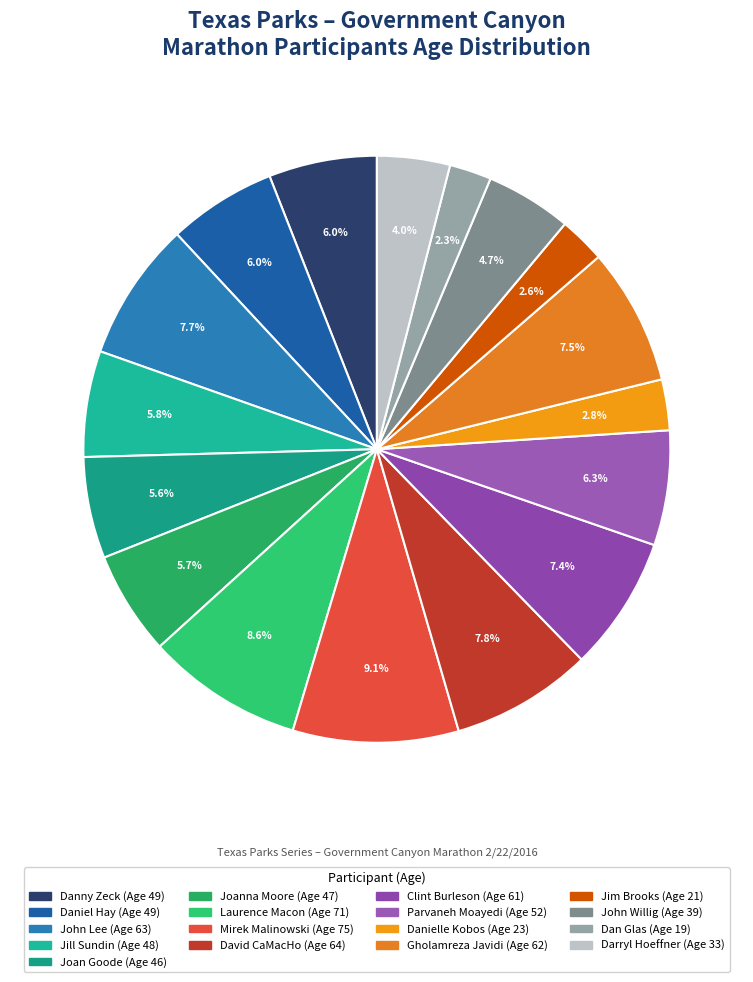

What is the ratio of the value at Clint Burleson to the value at John Willig?

1.6